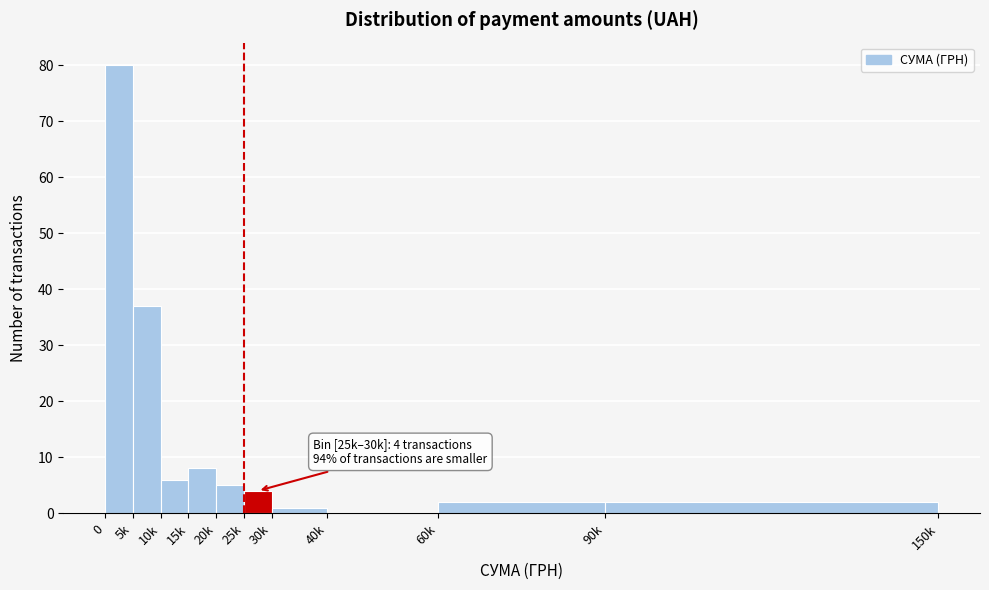

Reading left to right, transcribe all the data shown in this chart.

0=80	5k=37	10k=6	15k=8	20k=5	25k=4	30k=1	40k=0	60k=2	90k=2